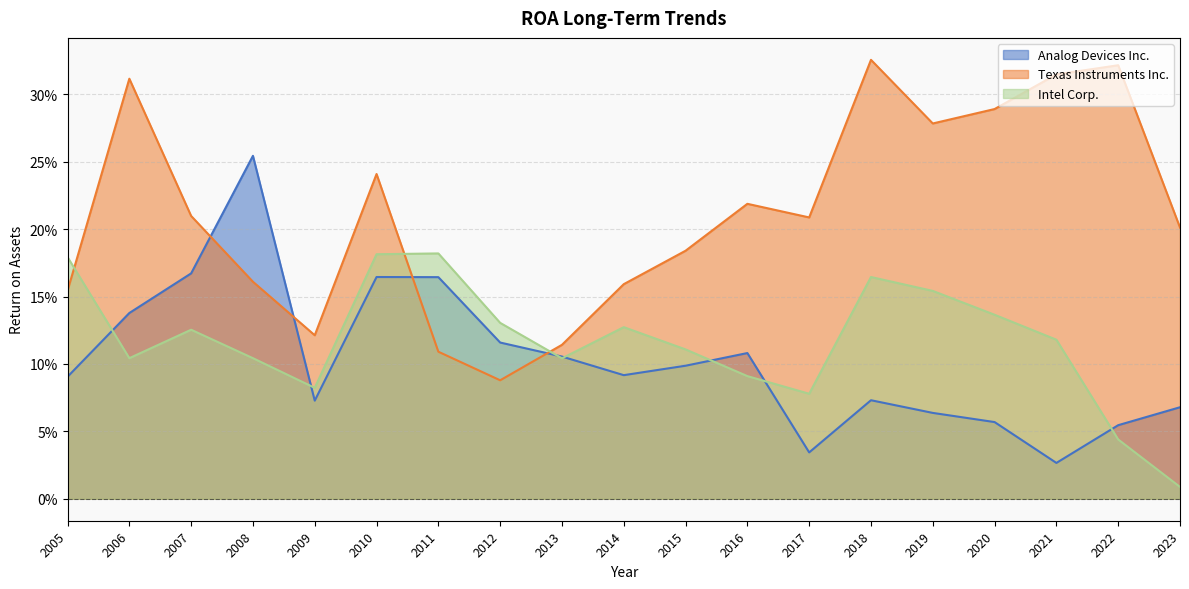

Is the value of Intel Corp. at 2022 greater than the value of Texas Instruments Inc. at 2017?

No